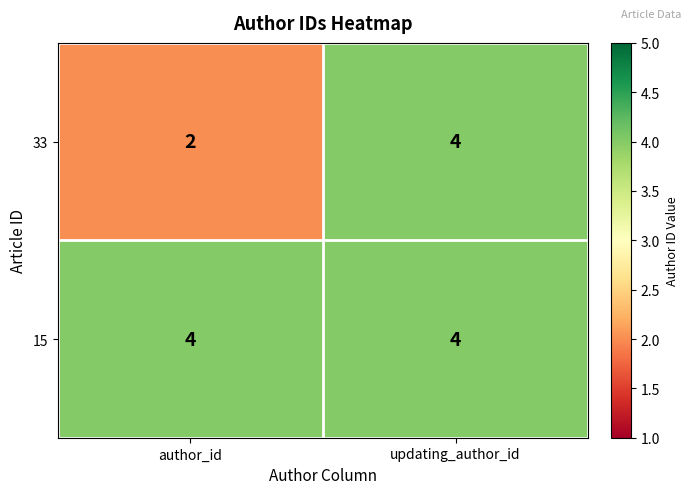

At how many categories does at least one series exceed 2?

2